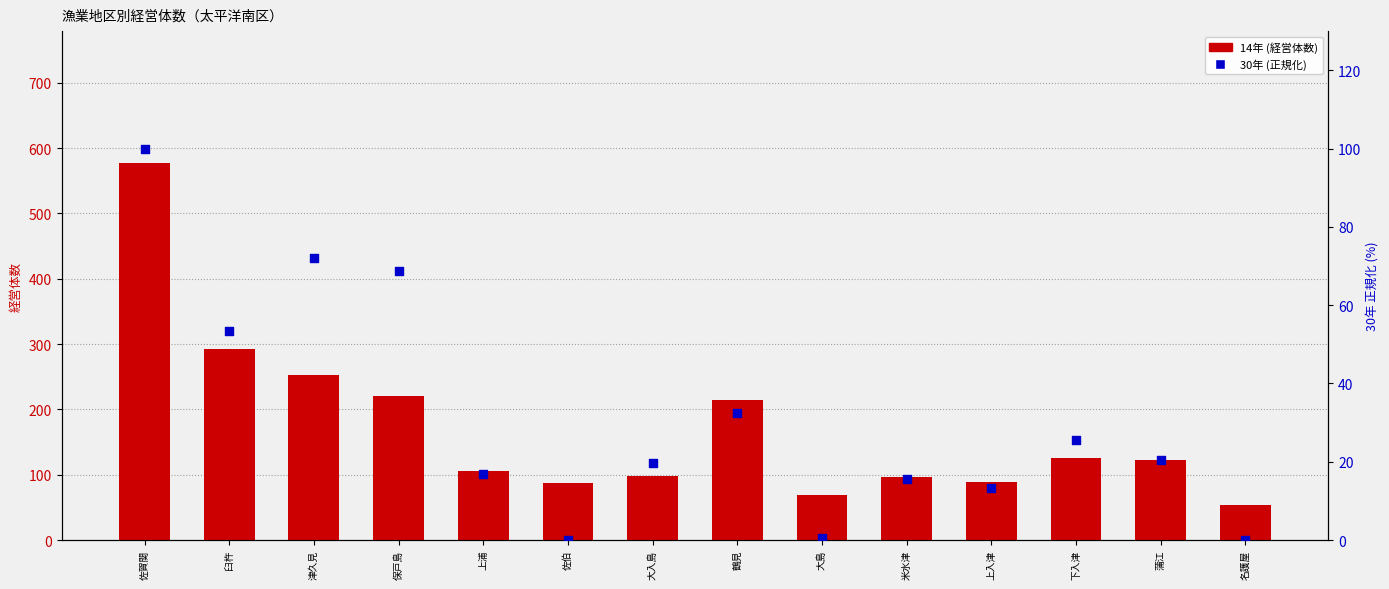

What are all the series names shown in the legend?

14年 (経営体数), 30年 (正規化)